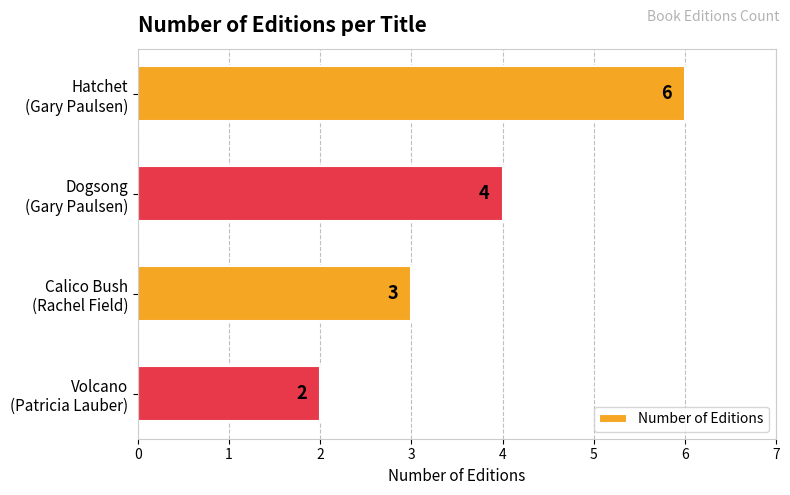

What is the maximum value shown in the chart?

6